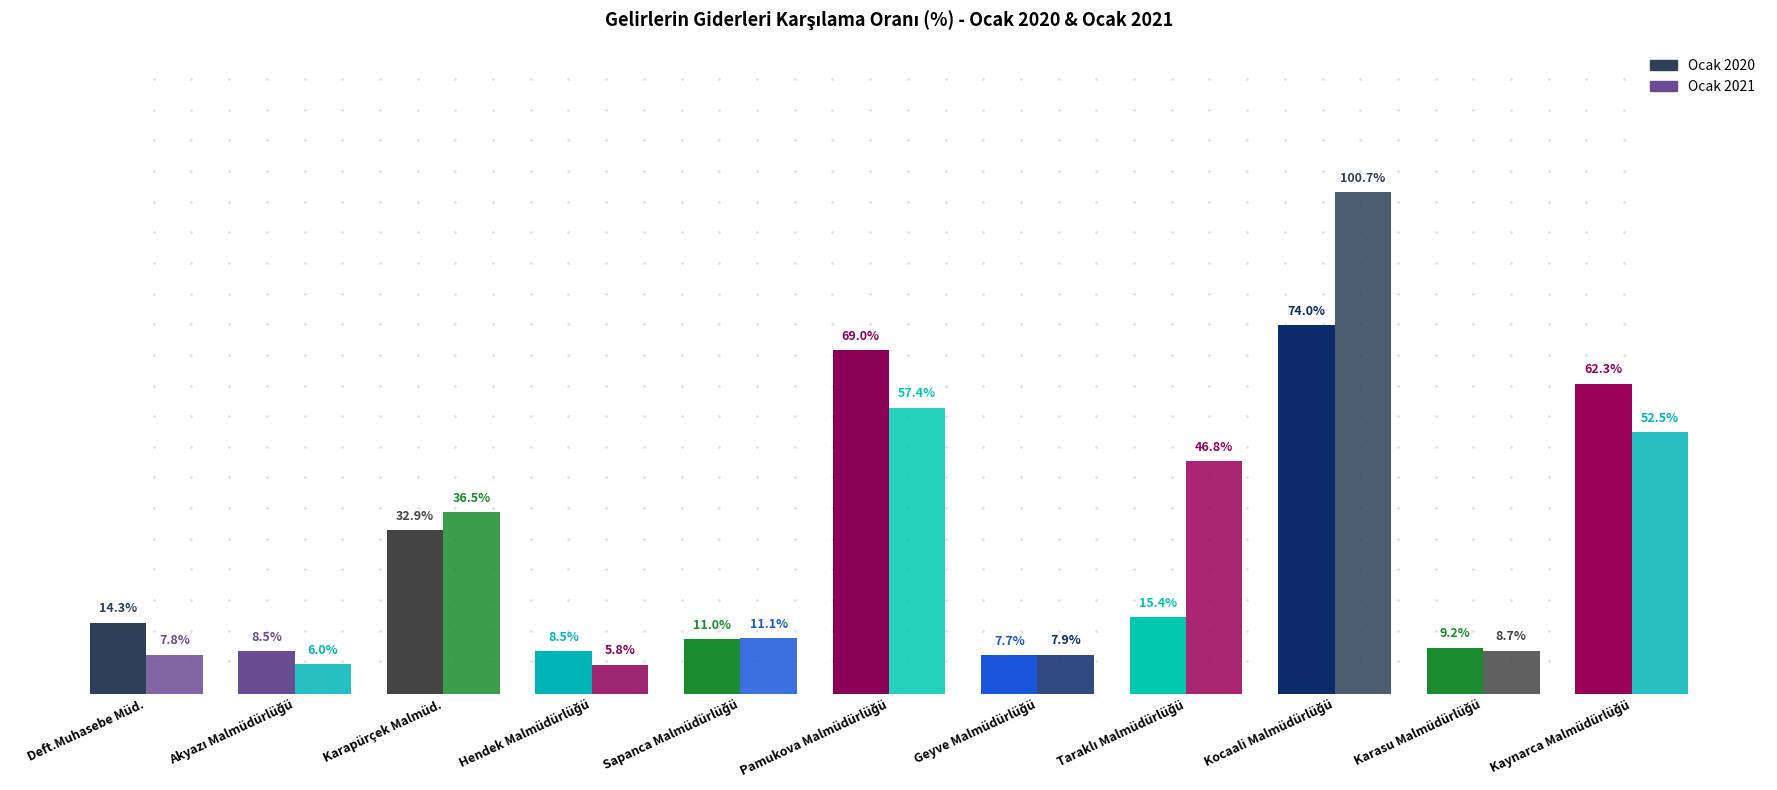

Does the chart contain stacked bars?

No